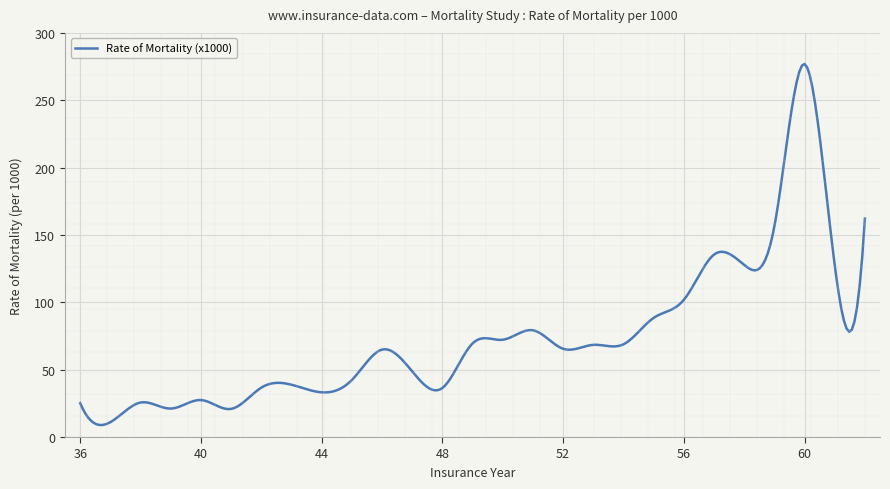

What is the difference between the maximum and minimum values?

268.0